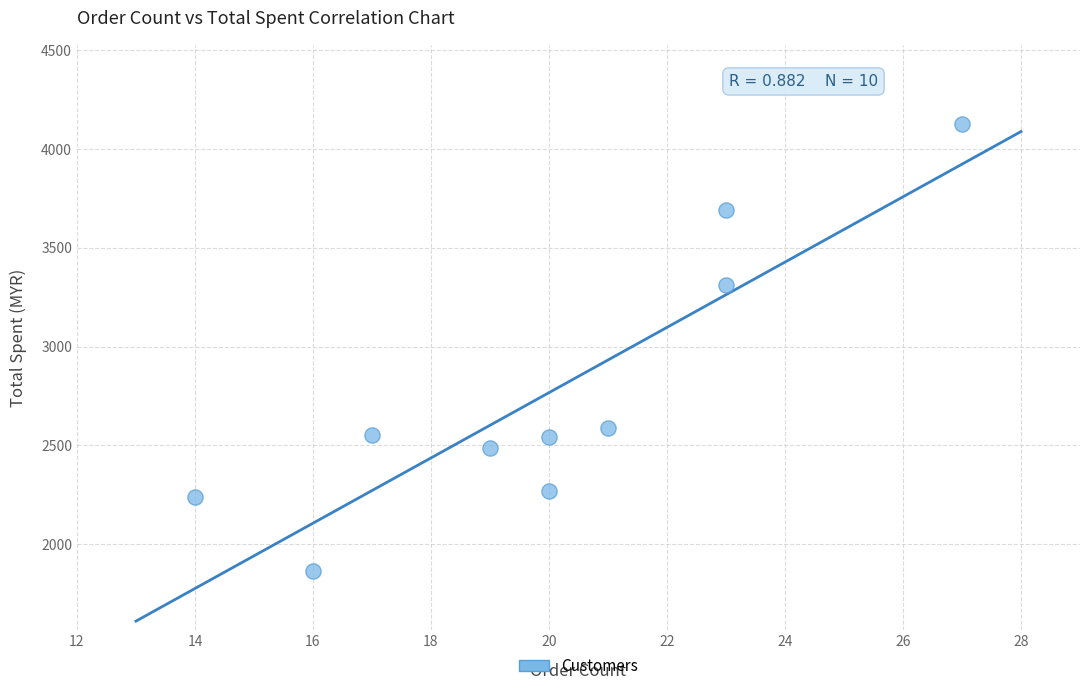

What is the range of Y values (max minus min)?

2262.0